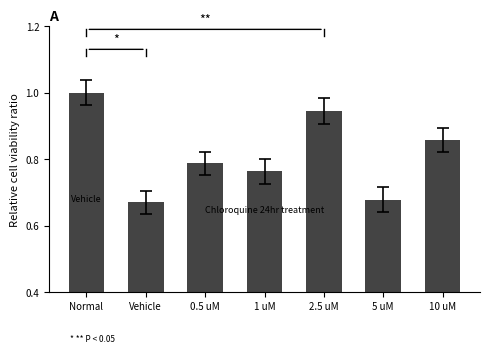

What is the difference between the values at Normal and 5 uM?

0.3